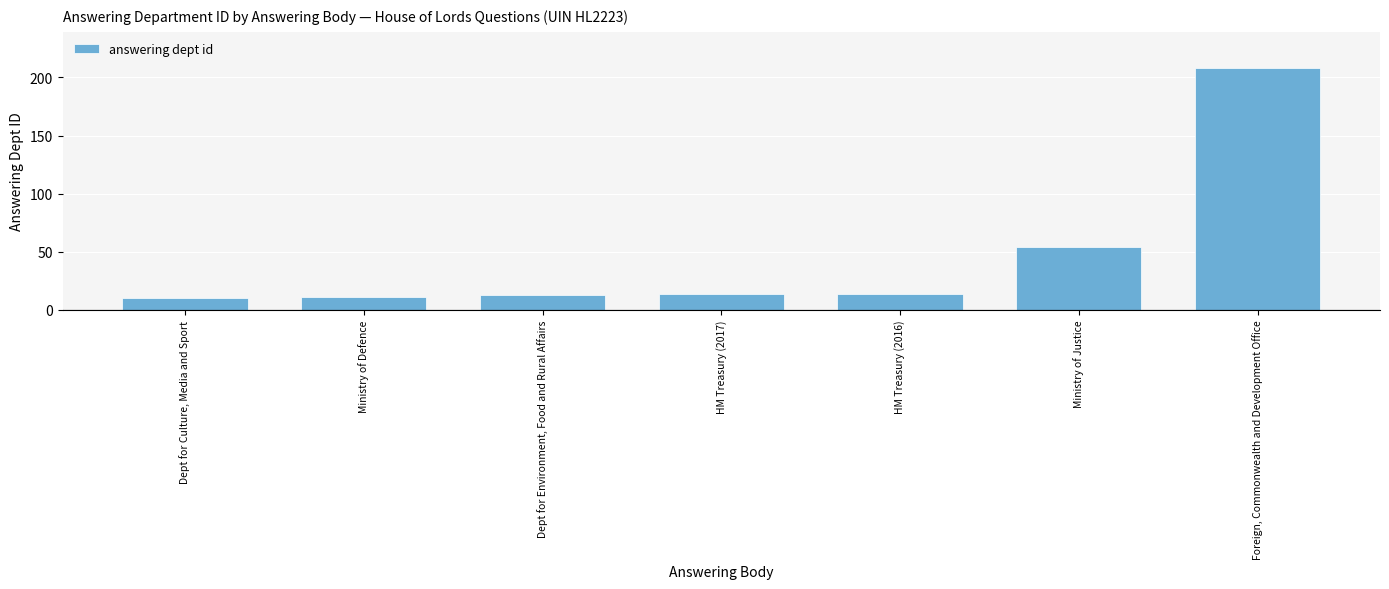

What is the difference between the maximum and minimum values?

198